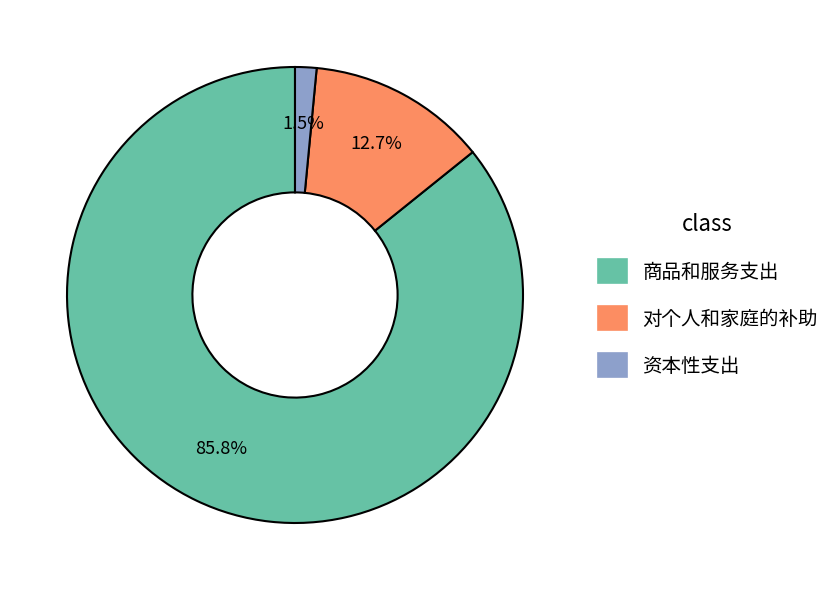

What is the majority slice?

商品和服务支出